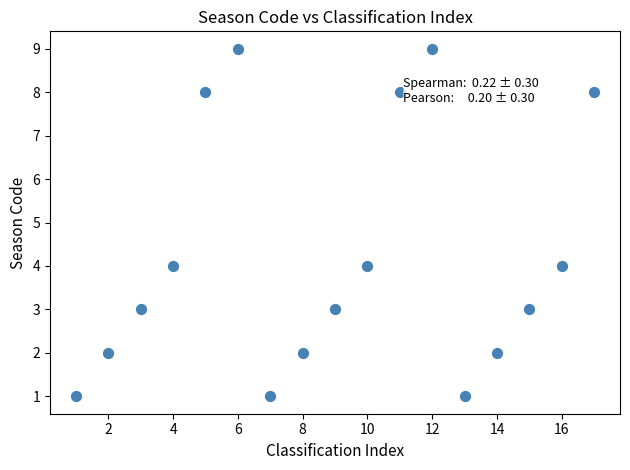

What is the range of Y values (max minus min)?

8